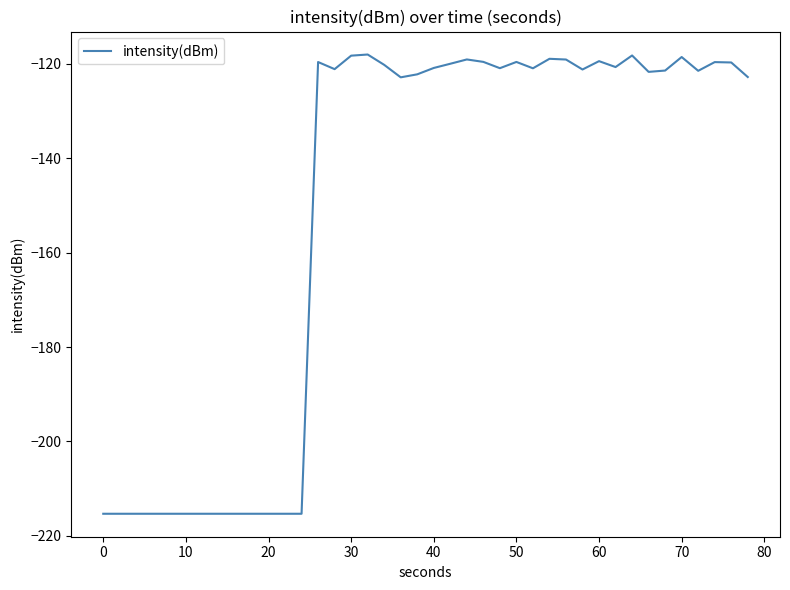

What is the difference between the maximum and minimum values?

97.2